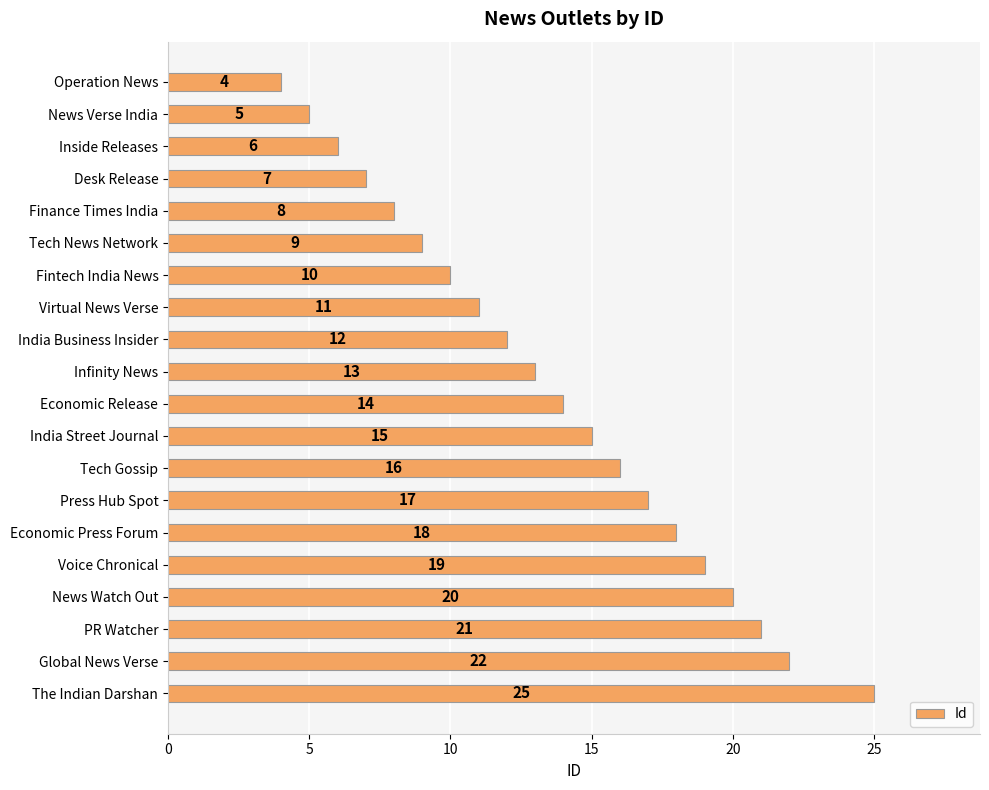

Are the bars grouped side by side (vs. stacked)?

No